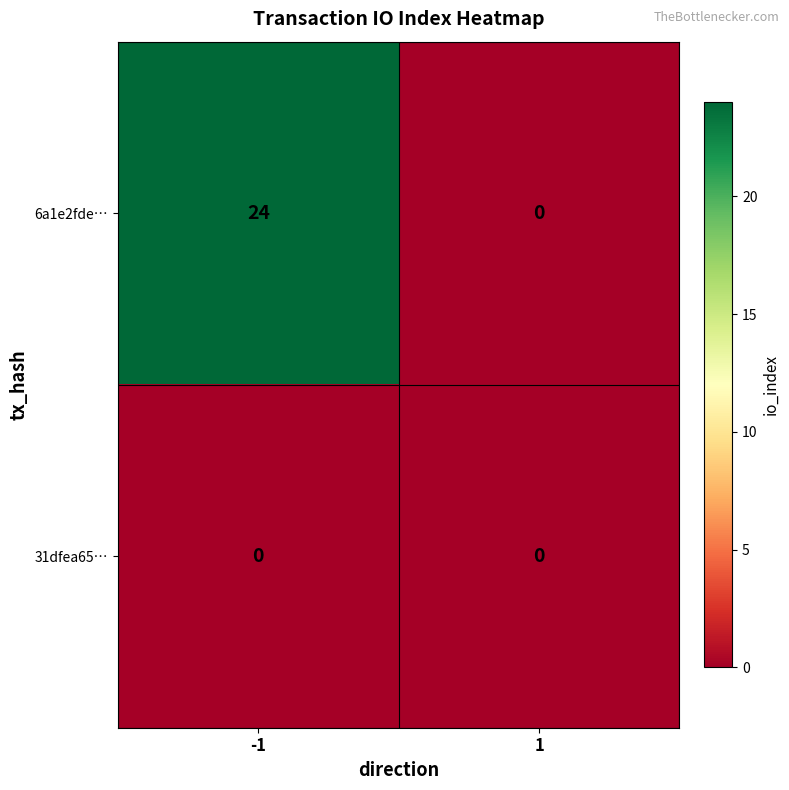

Which category has the highest value across all series?

-1